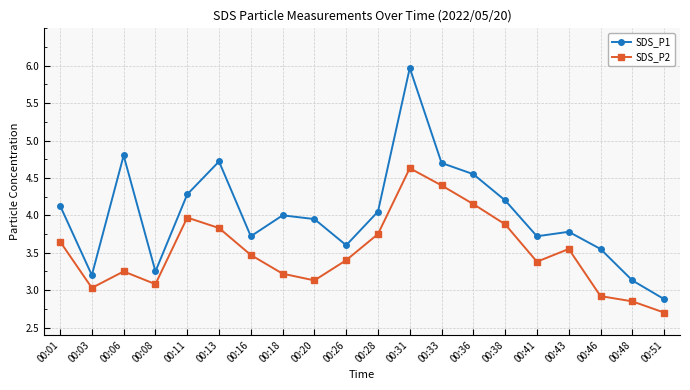

Rank the series by their average value, from highest to lowest.

SDS_P1, SDS_P2